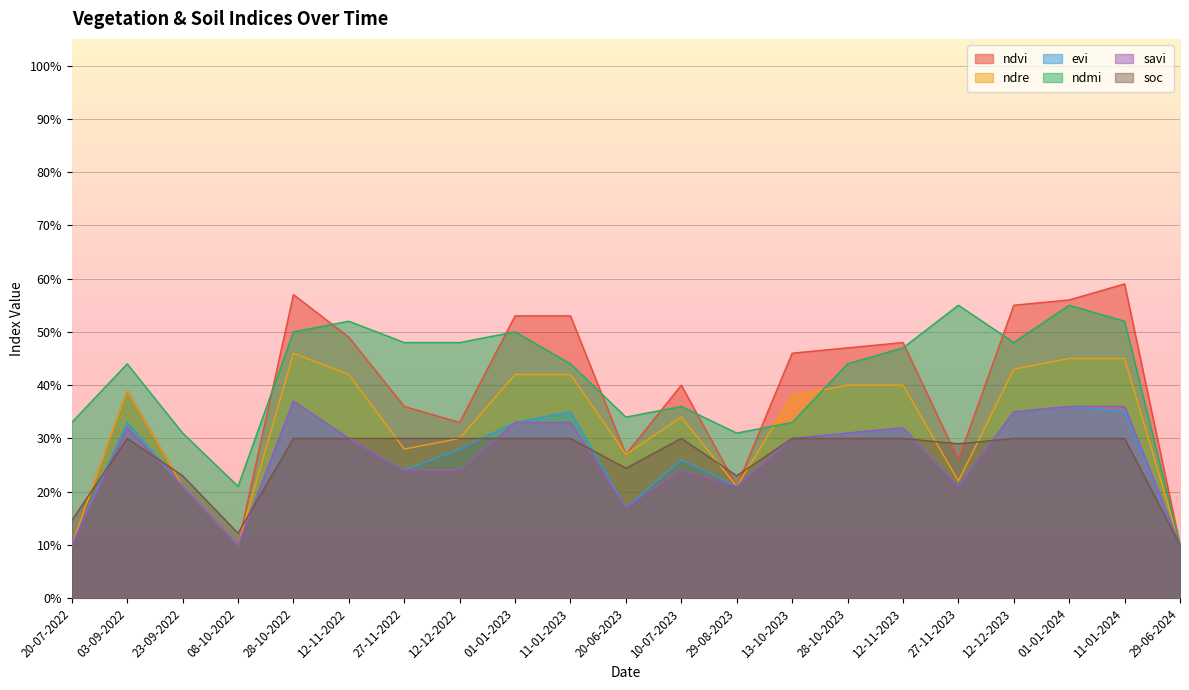

True or false: ndre and evi intersect in this chart.

False